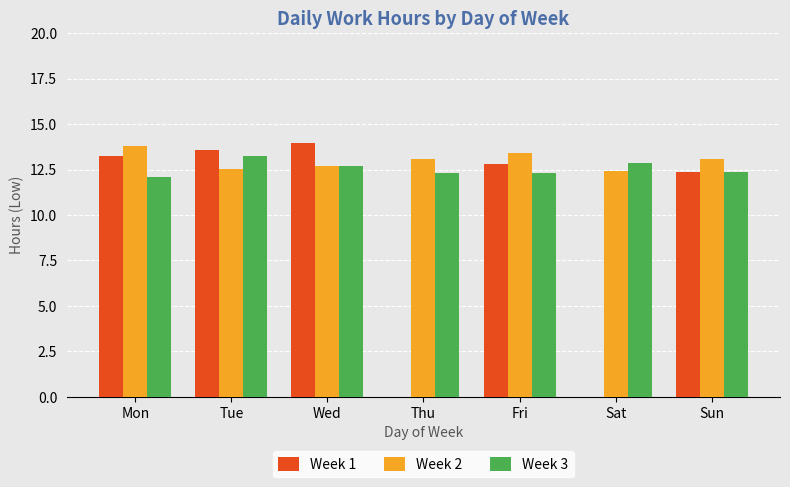

What is the sum of all Week 3 values?

87.9